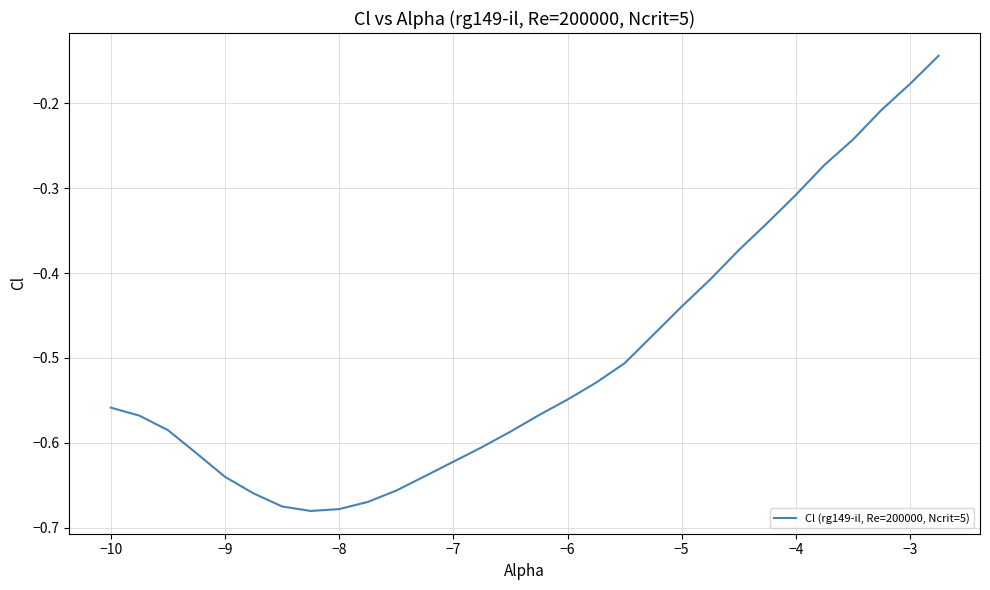

What is the value of the 13th point from the left?

-0.6